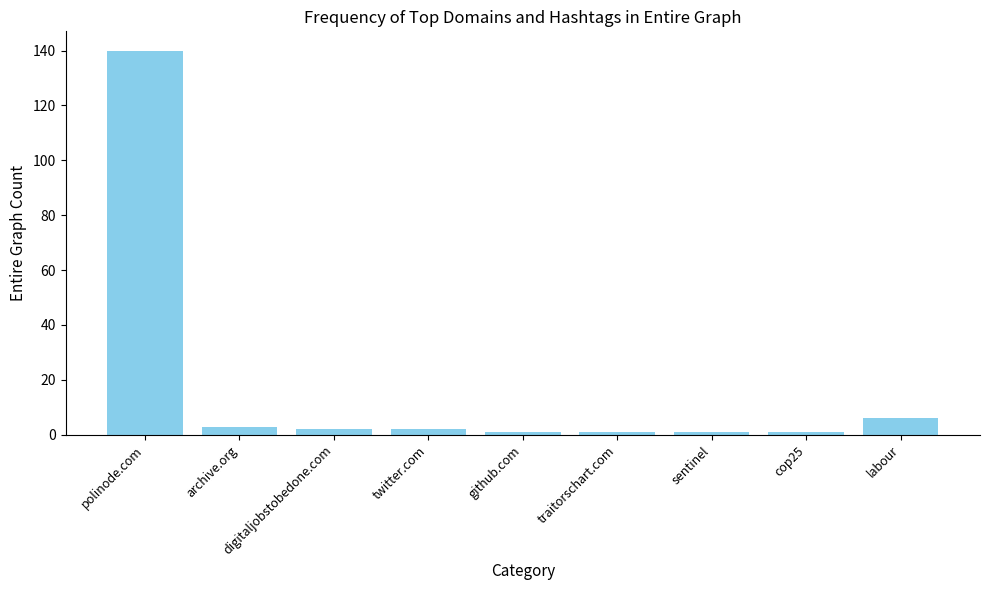

What is the label of the 1st bar from the left?

polinode.com